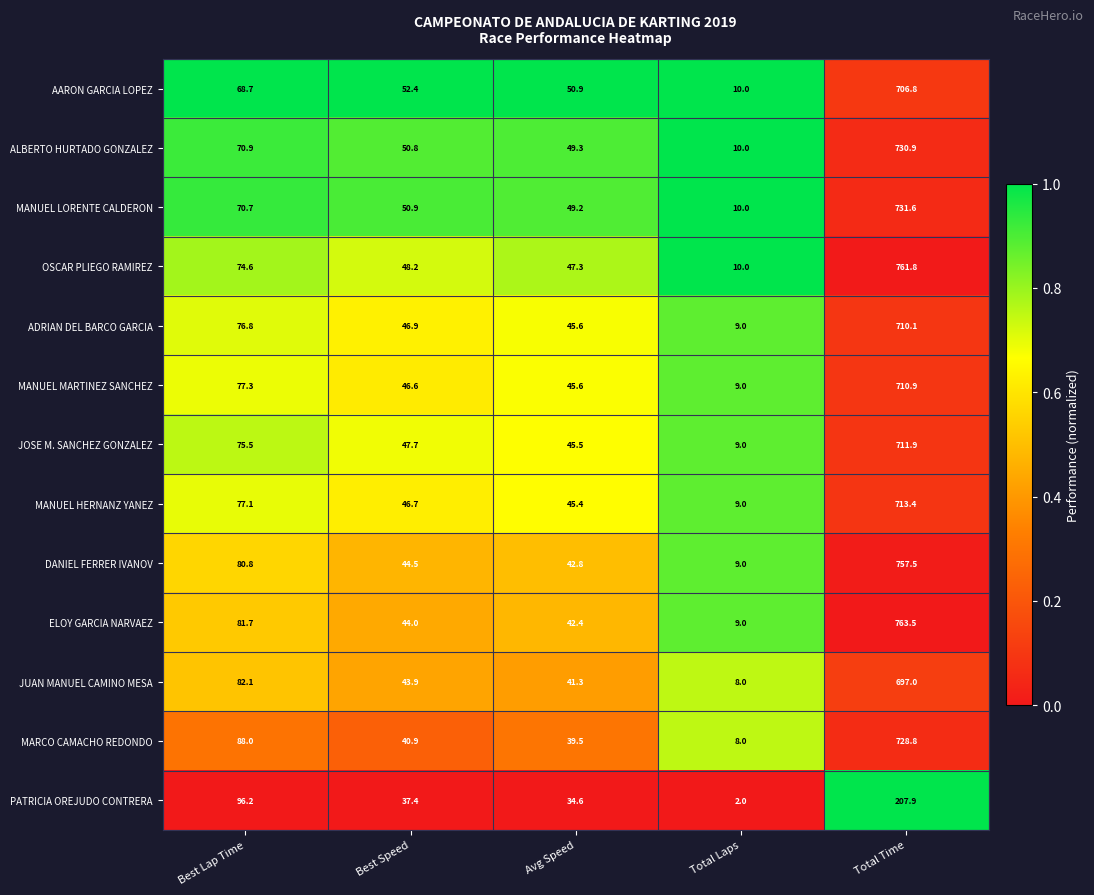

Rank the series at Best Lap Time from lowest to highest value.

AARON GARCIA LOPEZ, MANUEL LORENTE CALDERON, ALBERTO HURTADO GONZALEZ, OSCAR PLIEGO RAMIREZ, JOSE M. SANCHEZ GONZALEZ, ADRIAN DEL BARCO GARCIA, MANUEL HERNANZ YANEZ, MANUEL MARTINEZ SANCHEZ, DANIEL FERRER IVANOV, ELOY GARCIA NARVAEZ, JUAN MANUEL CAMINO MESA, MARCO CAMACHO REDONDO, PATRICIA OREJUDO CONTRERA